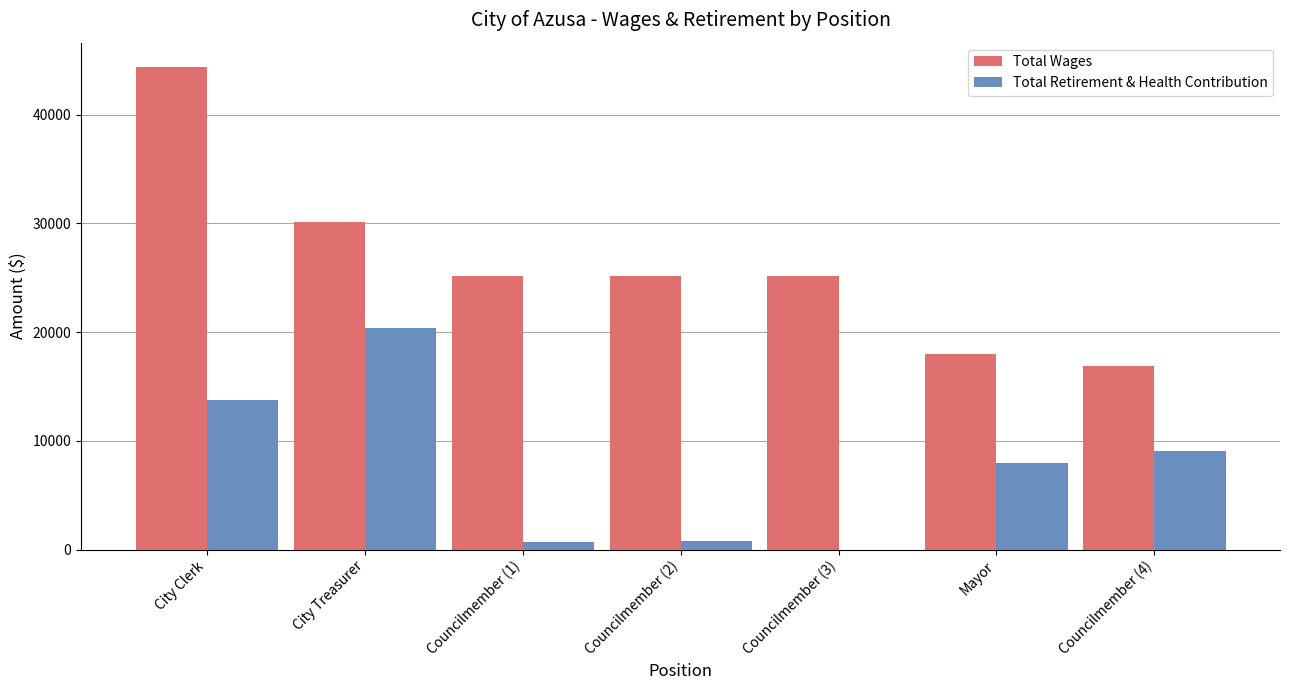

Which series changed the most between City Clerk and Councilmember (1)?

Total Wages